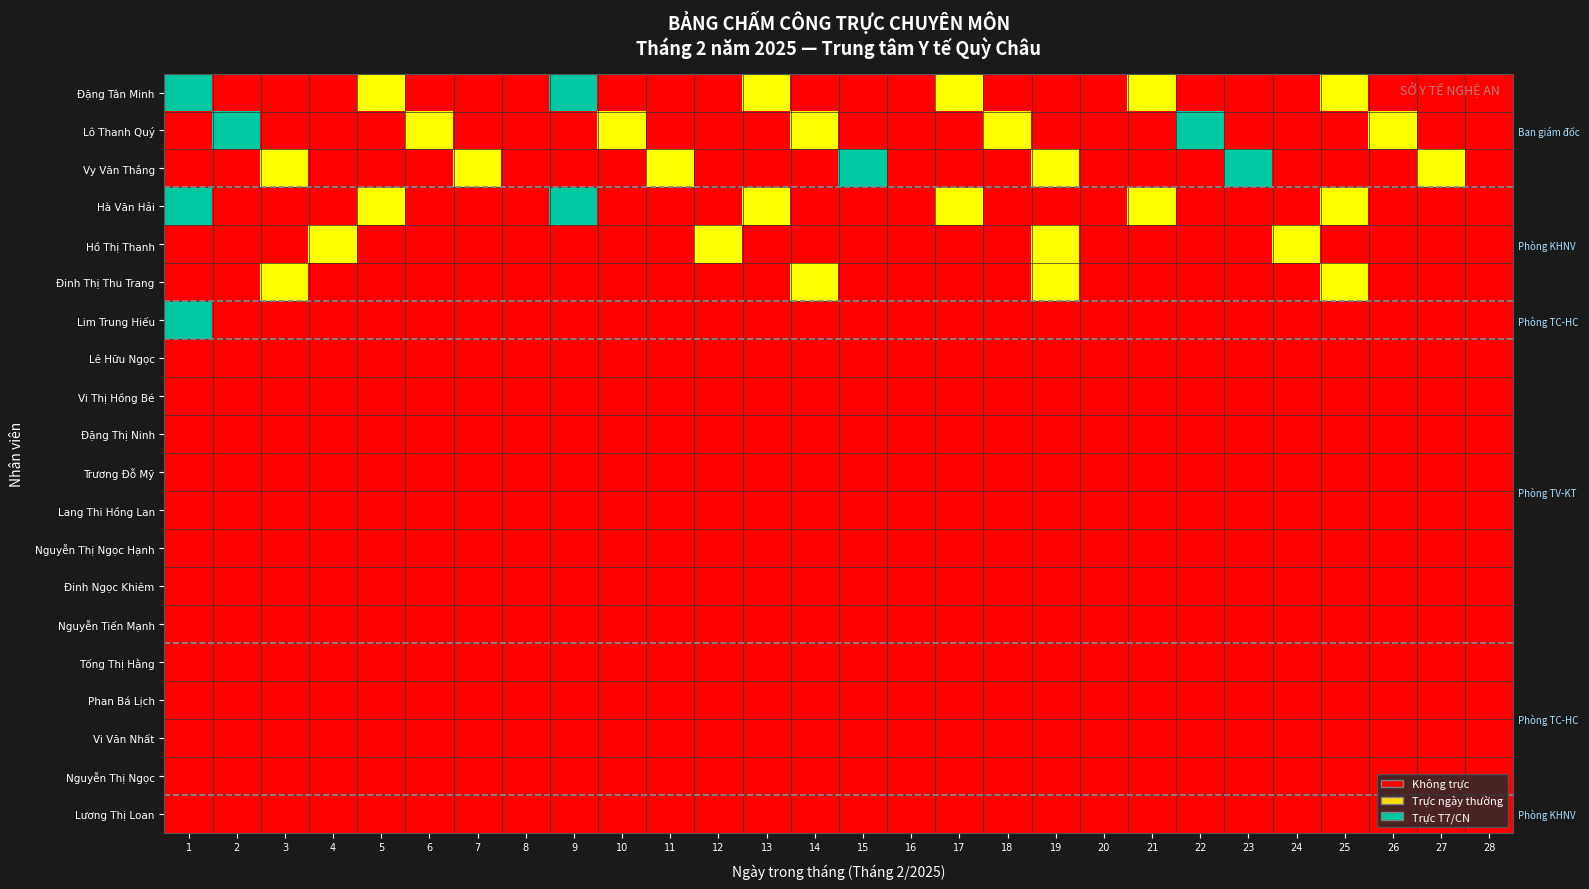

Between 4 and 13, which is larger?

13